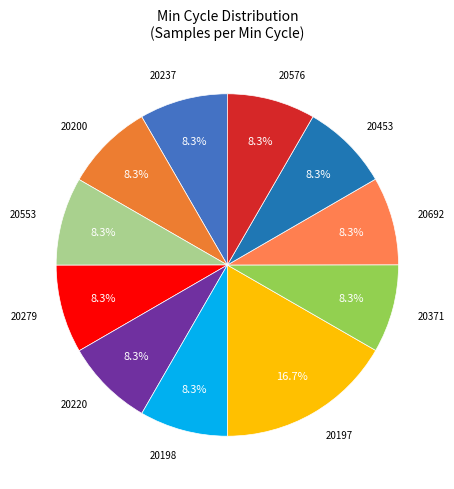

How many segments does this pie chart have?

11